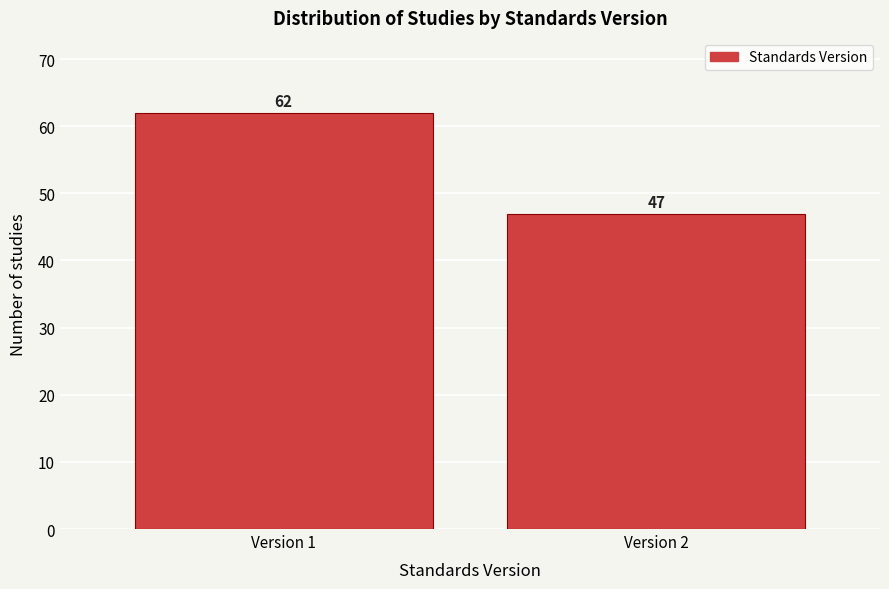

Reading right to left, list all the values displayed in this chart.

Version 2=47	Version 1=62